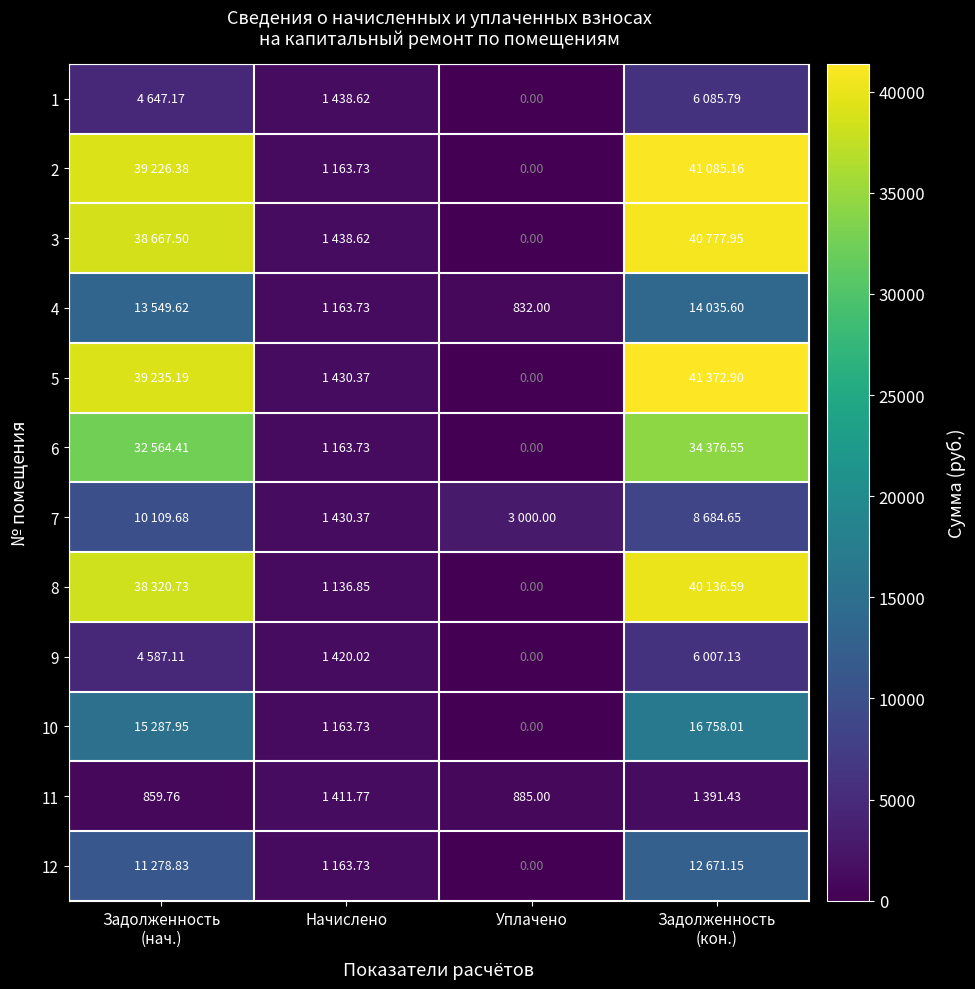

At how many categories does at least one series exceed 3365?

2